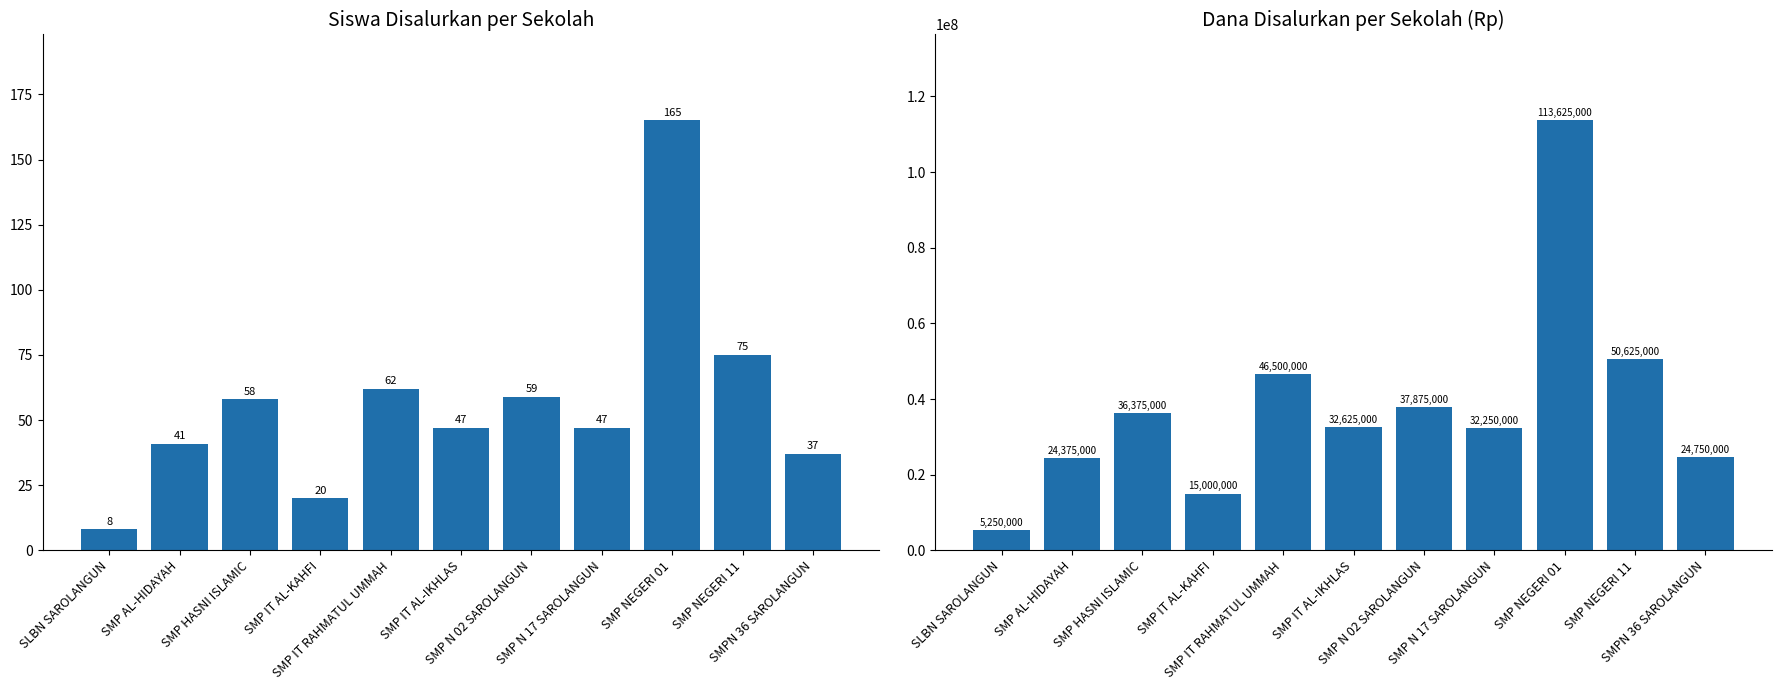

What is the difference between the Siswa Disalurkan values at SLBN SAROLANGUN and SMP HASNI ISLAMIC?

50